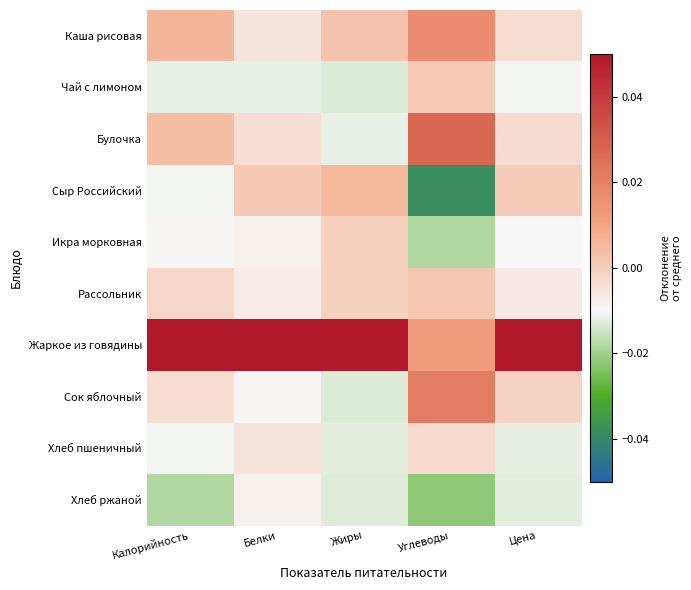

At which category is the sum across all series the highest?

Цена